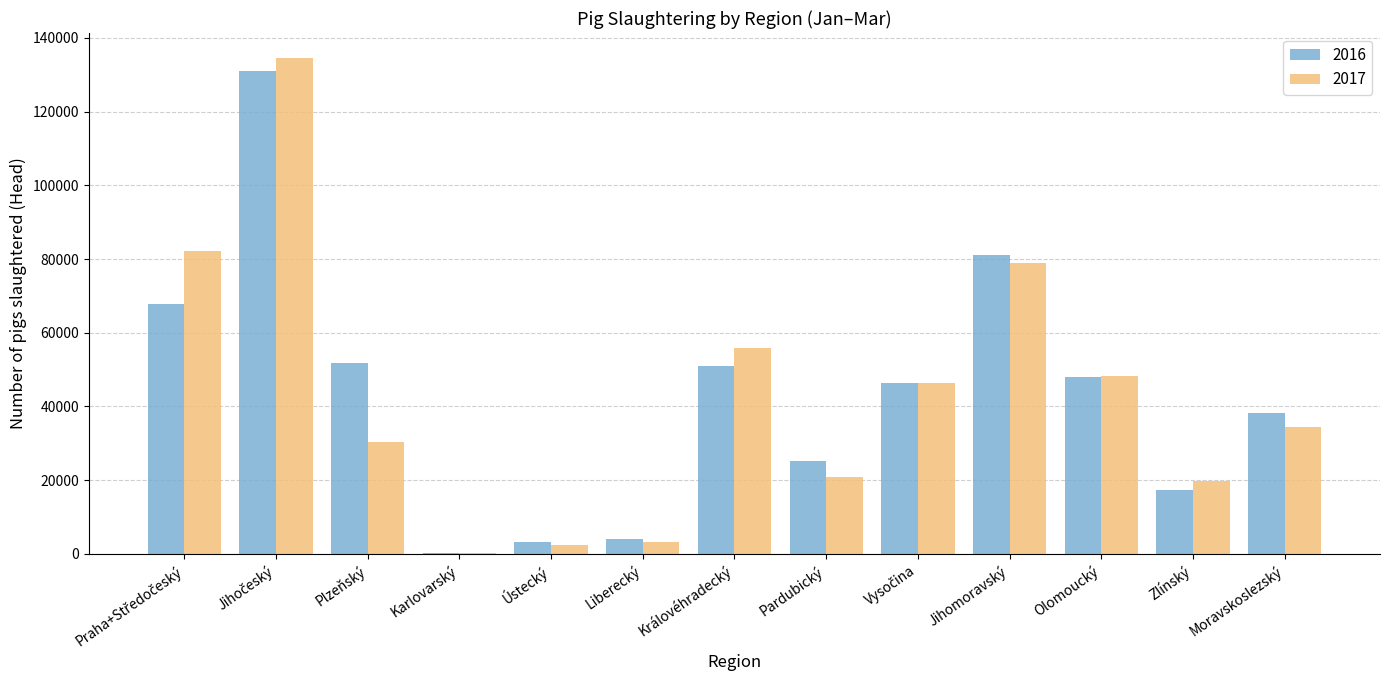

What is the maximum value shown in the chart?

134595